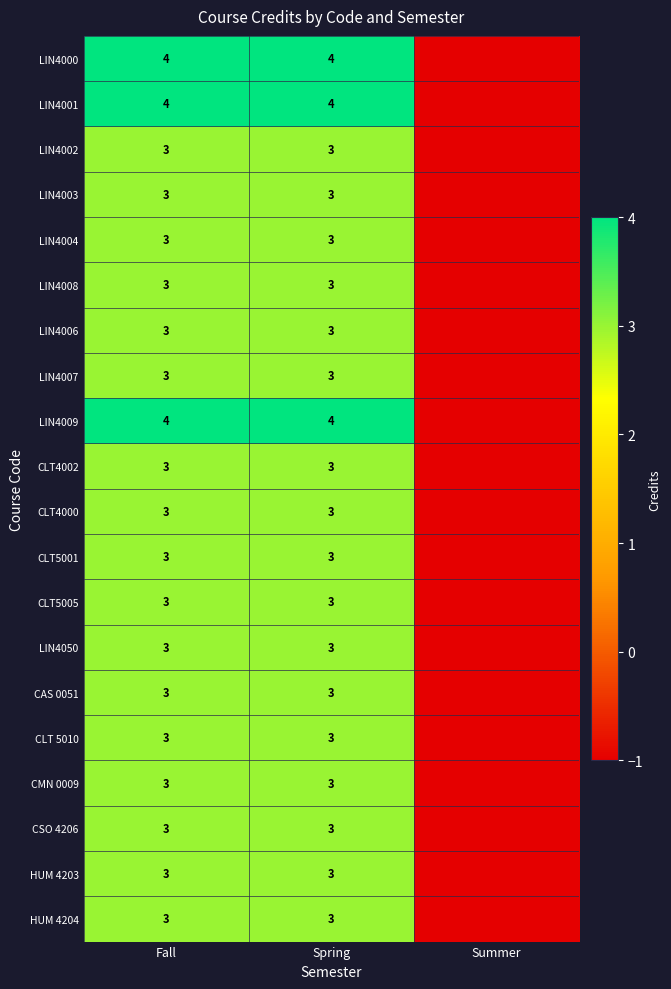

What is the difference between the highest and lowest values at Spring?

1